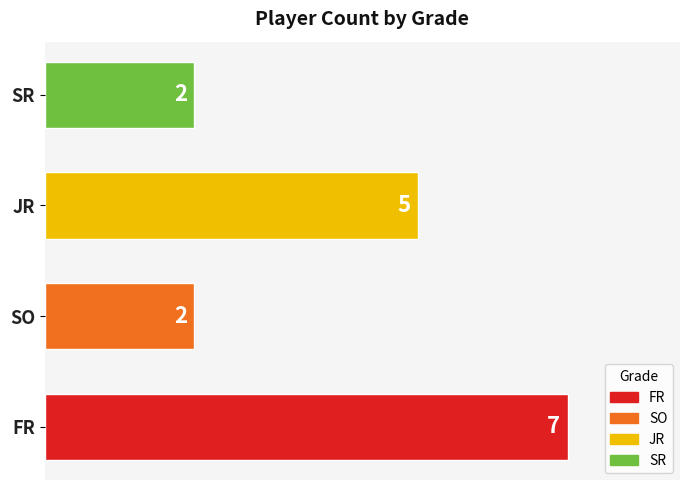

What is the ratio of the value at SO to the value at SR?

1.0